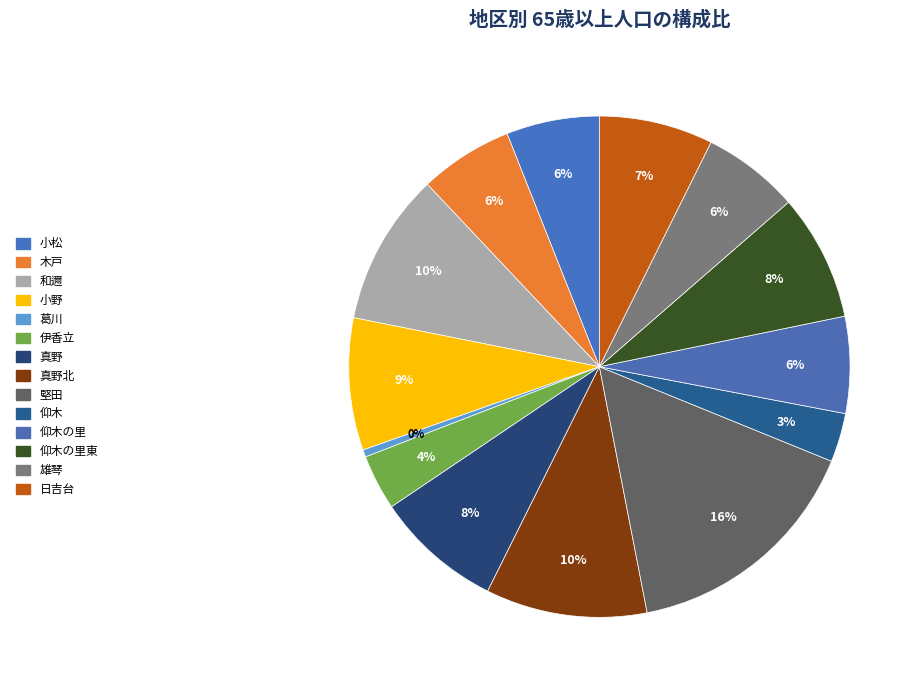

How many segments does this pie chart have?

14